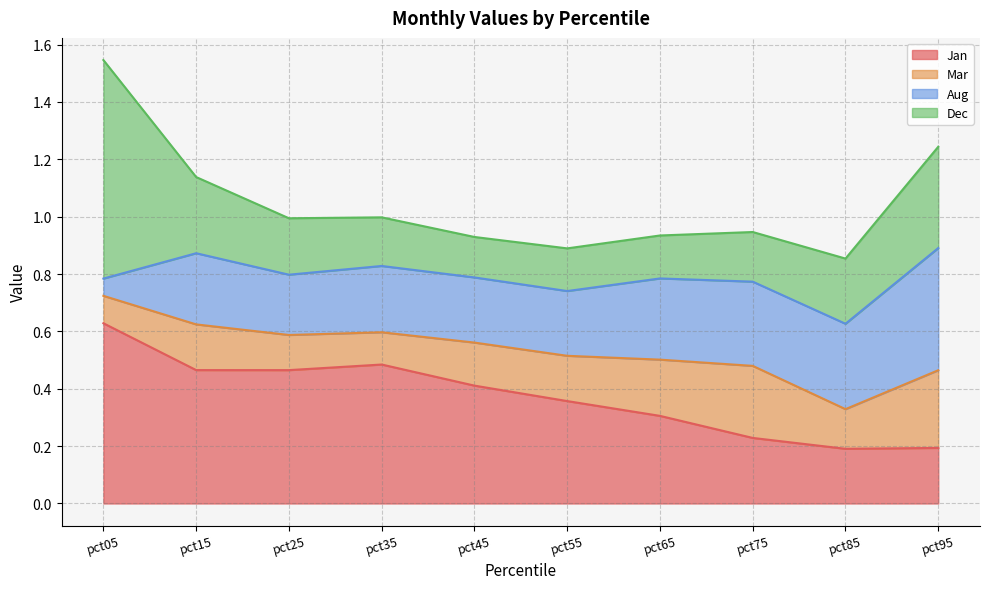

Does the chart display data point markers on the line(s)?

No